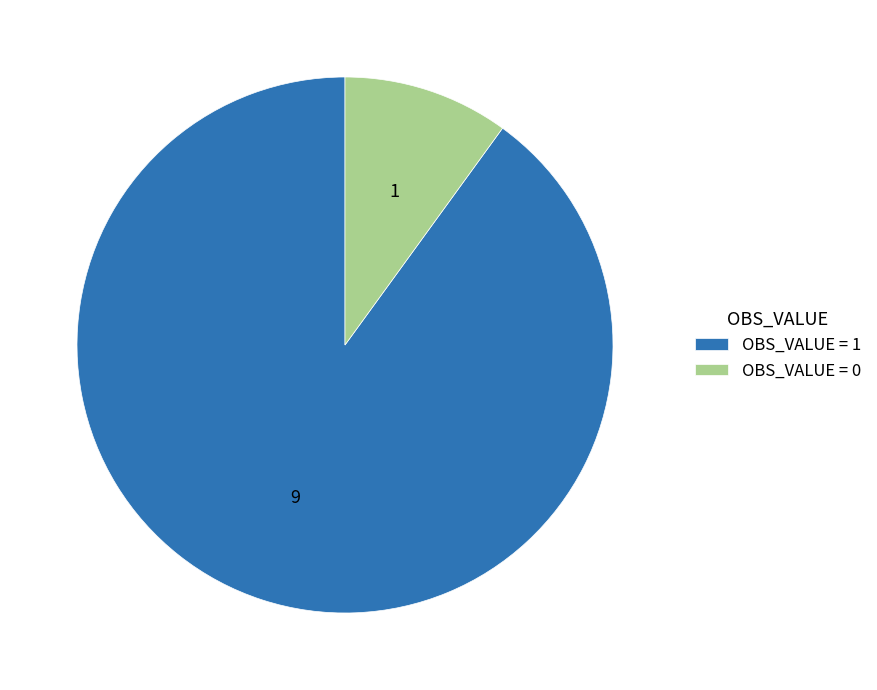

Rank the categories by value from highest to lowest.

OBS_VALUE = 1, OBS_VALUE = 0